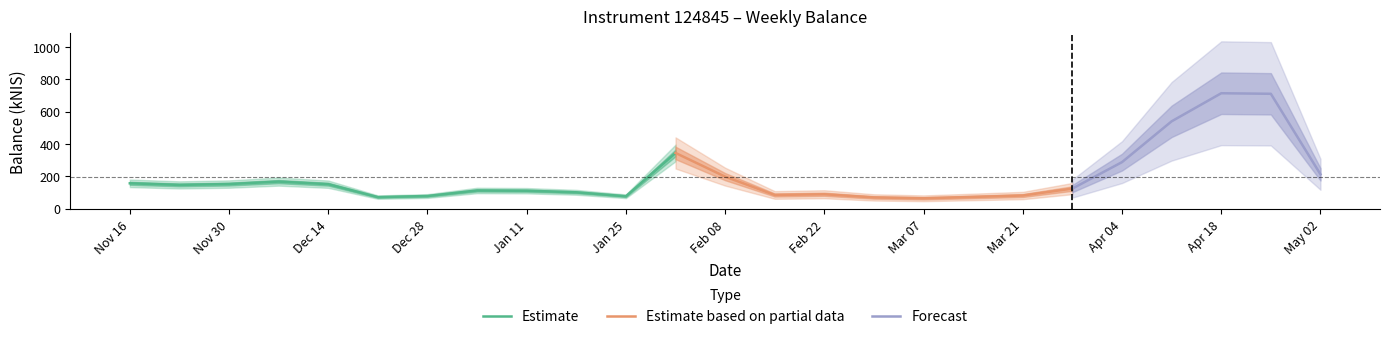

Reading right to left, what are all the values shown in this chart?

212.2	710.4	713.8	540.0	287.6	124.0	81.0	72.2	63.9	69.2	88.8	84.5	197.7	344.4	76.5	100.9	110.8	112.2	78.0	71.2	151.1	167.2	151.9	146.7	156.6